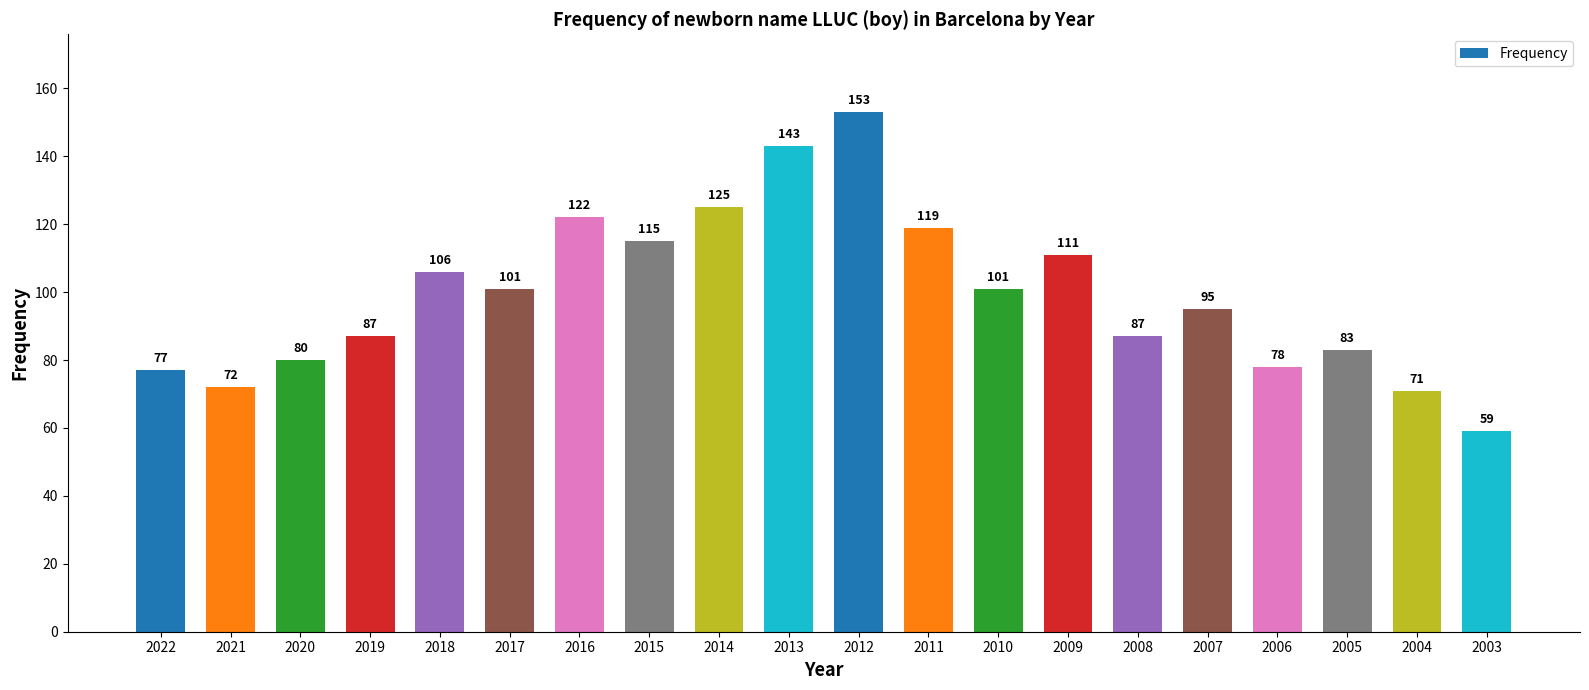

Reading left to right, list all the values displayed in this chart.

2022=77	2021=72	2020=80	2019=87	2018=106	2017=101	2016=122	2015=115	2014=125	2013=143	2012=153	2011=119	2010=101	2009=111	2008=87	2007=95	2006=78	2005=83	2004=71	2003=59